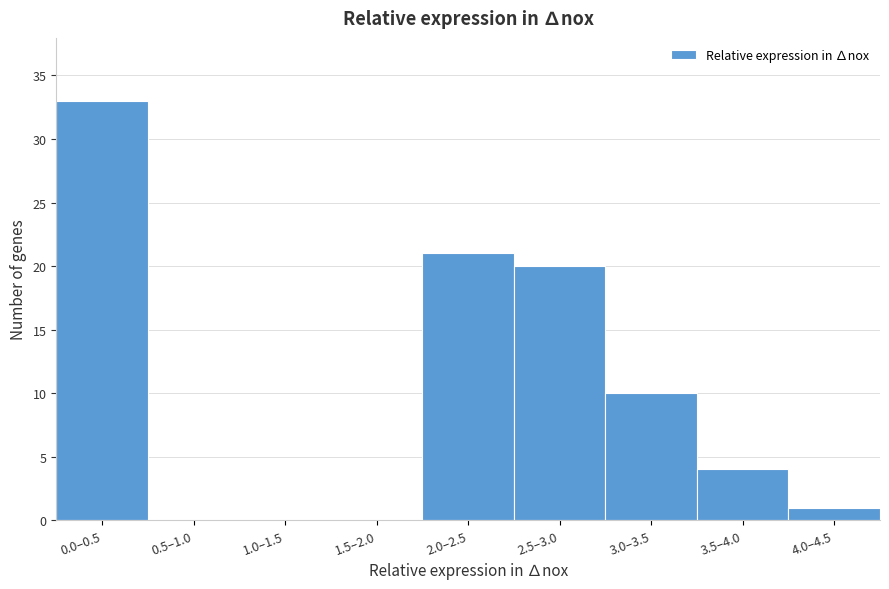

Reading right to left, extract all data points from this chart.

4.0–4.5=1	3.5–4.0=4	3.0–3.5=10	2.5–3.0=20	2.0–2.5=21	1.5–2.0=0	1.0–1.5=0	0.5–1.0=0	0.0–0.5=33